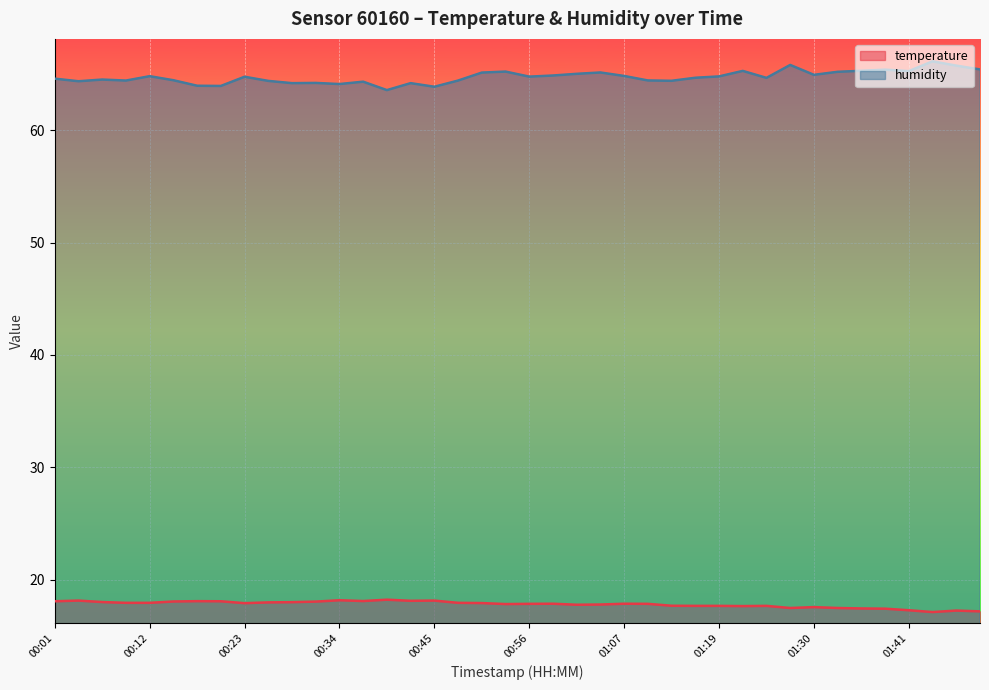

What is the sum of the humidity values at 01:13 and 00:01?

129.0